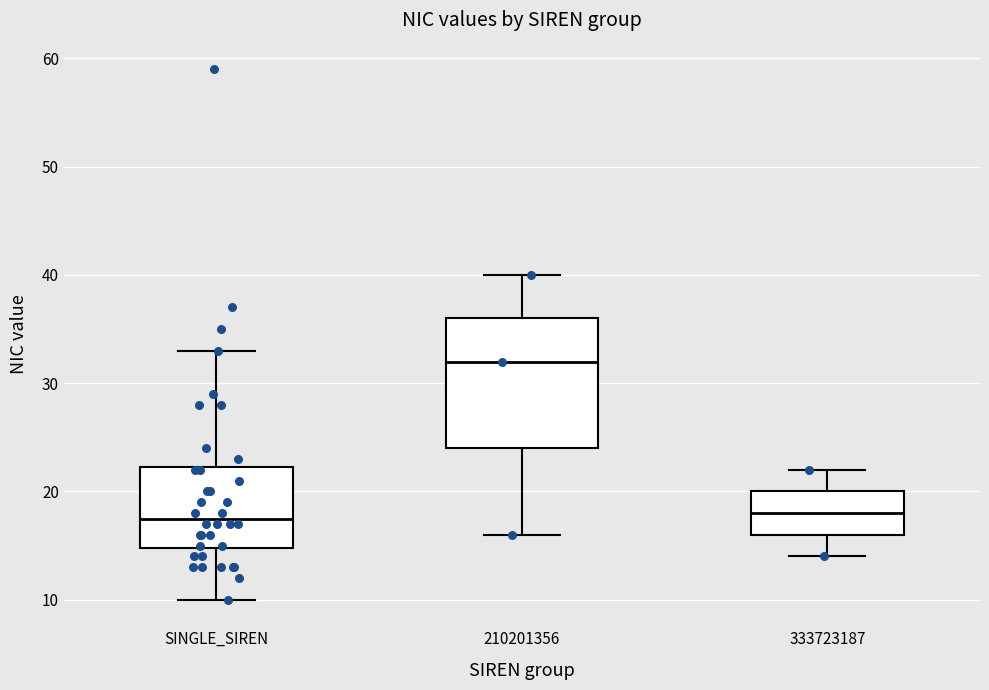

Reading left to right, read every box against the y-axis: the position of its median line, the range the box covers, and the ends of its whiskers. The values are not printed on the chart, so give them approximately, as read against the axis.

SINGLE_SIREN: median 18, box 15 to 22, whiskers 10 to 33
210201356: median 32, box 24 to 36, whiskers 16 to 40
333723187: median 18, box 16 to 20, whiskers 14 to 22